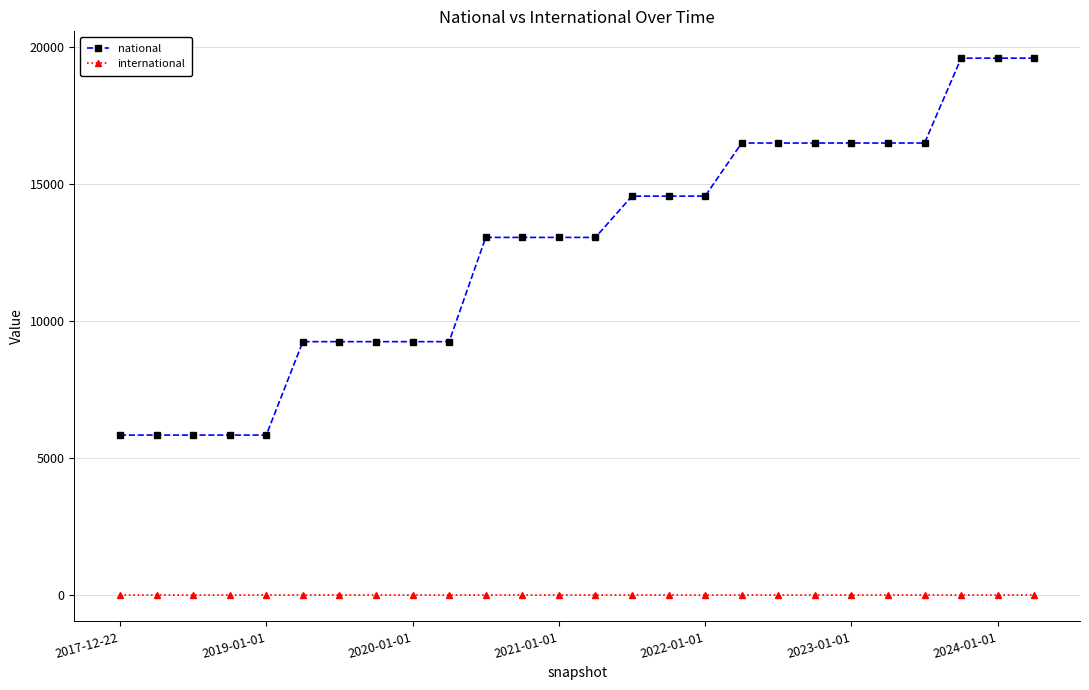

How many data points does each series have?

26